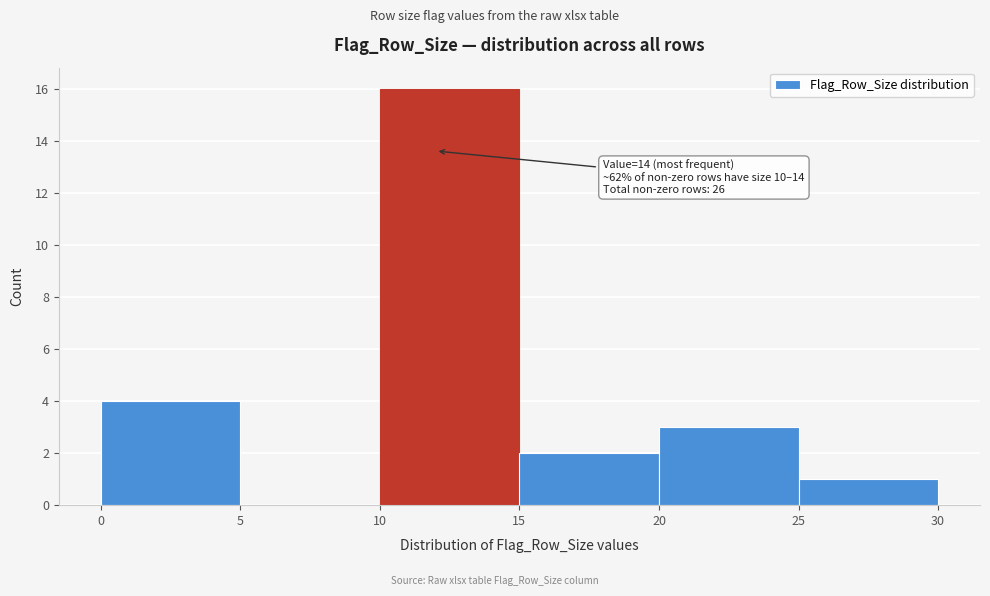

Over which range of the x-axis is the bar tallest?

10 to 15